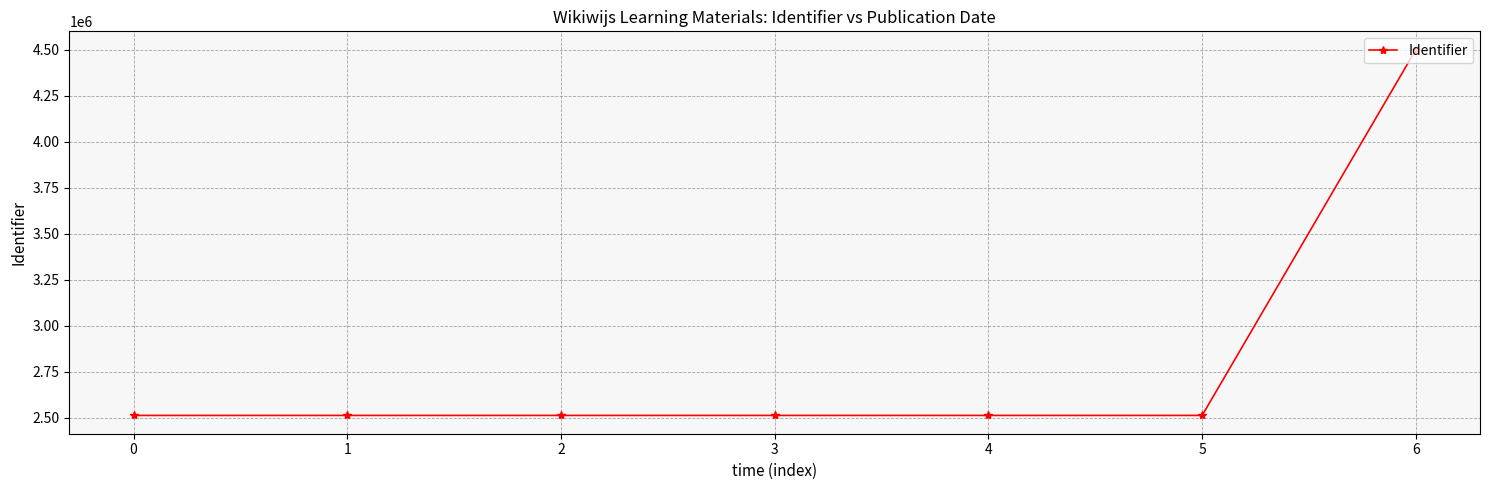

Which category has the highest value across all series?

6